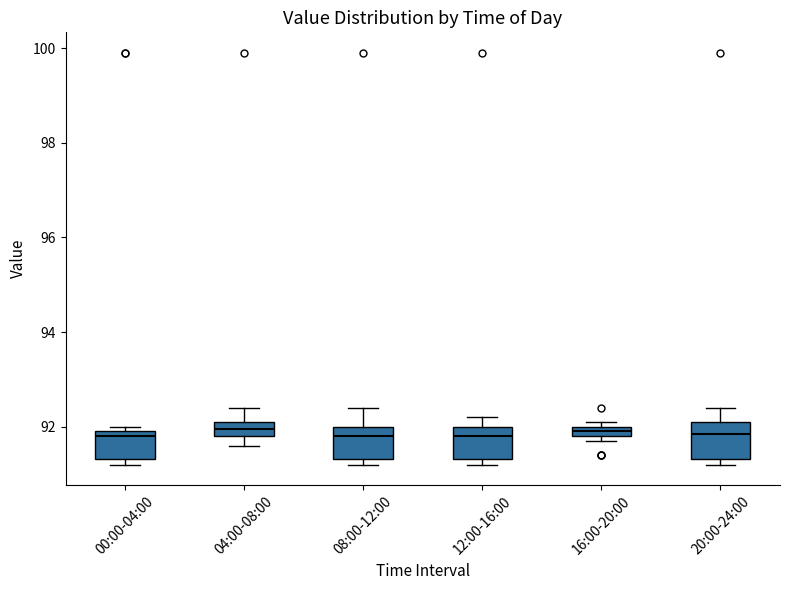

Where is the upper edge of the box for 00:00-04:00 on the y-axis? The values are not printed on the chart, so give them approximately, as read against the axis.

92.0